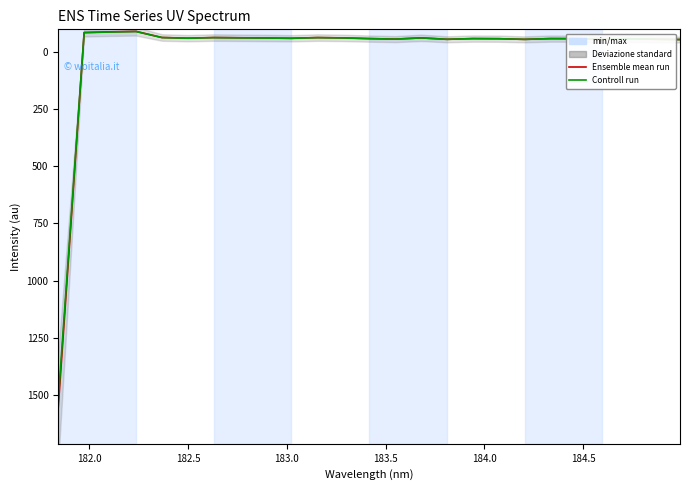

Rank the series by their maximum value, from lowest to highest.

Controll run, Ensemble mean run